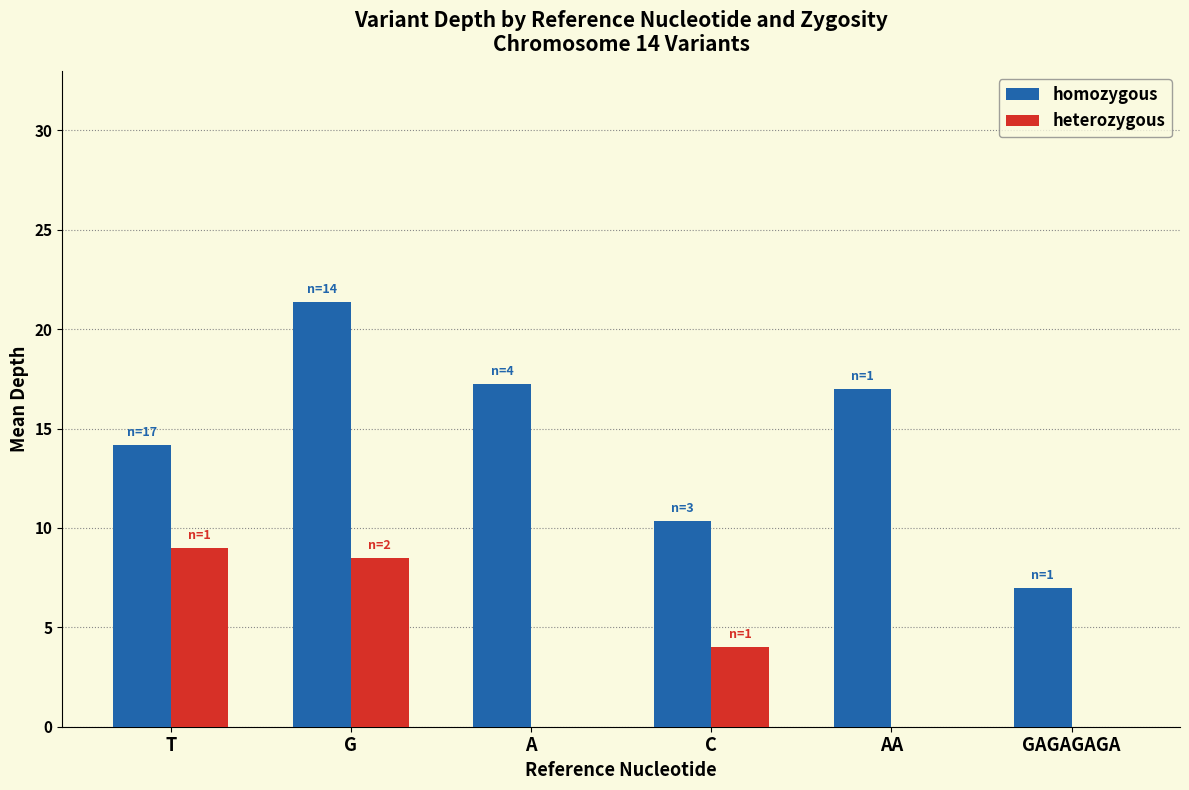

Is the value of heterozygous at C greater than the value of homozygous at C?

No